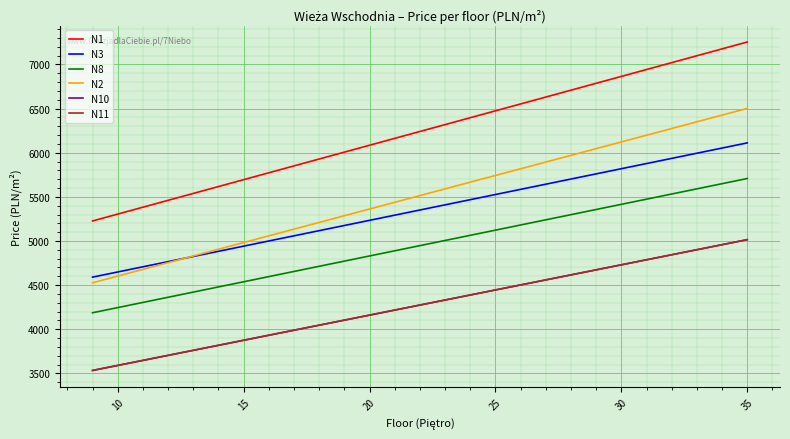

Does the chart have visible grid lines?

Yes